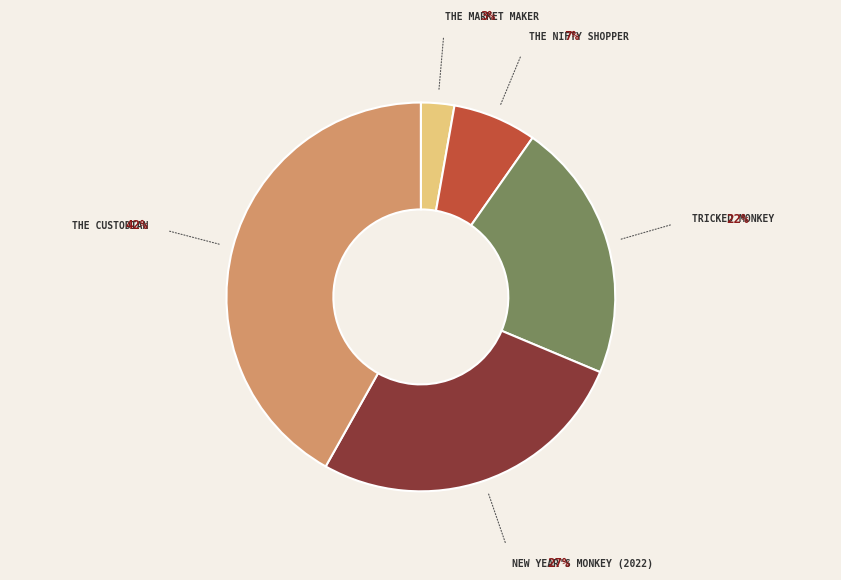

Count the number of slices in the pie.

5